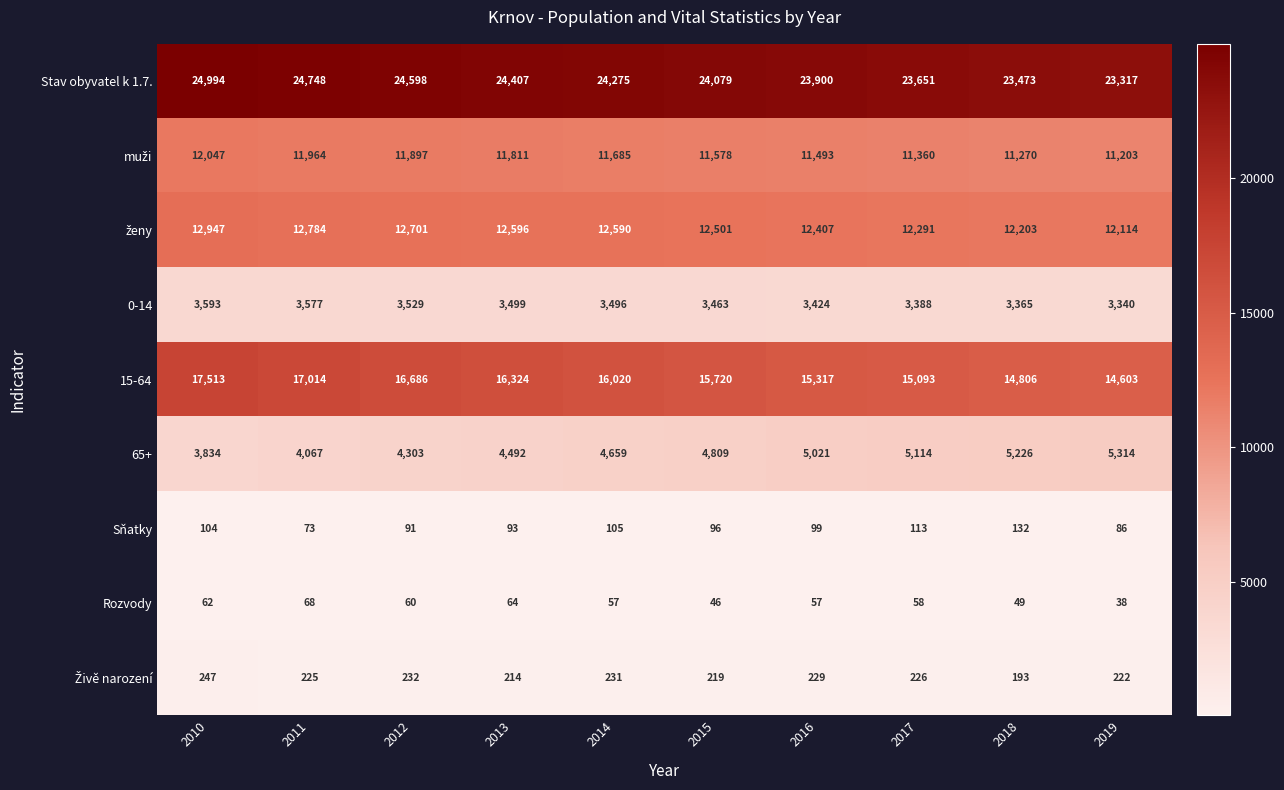

What is the difference between the second highest and minimum values in the 15-64 series?

2411